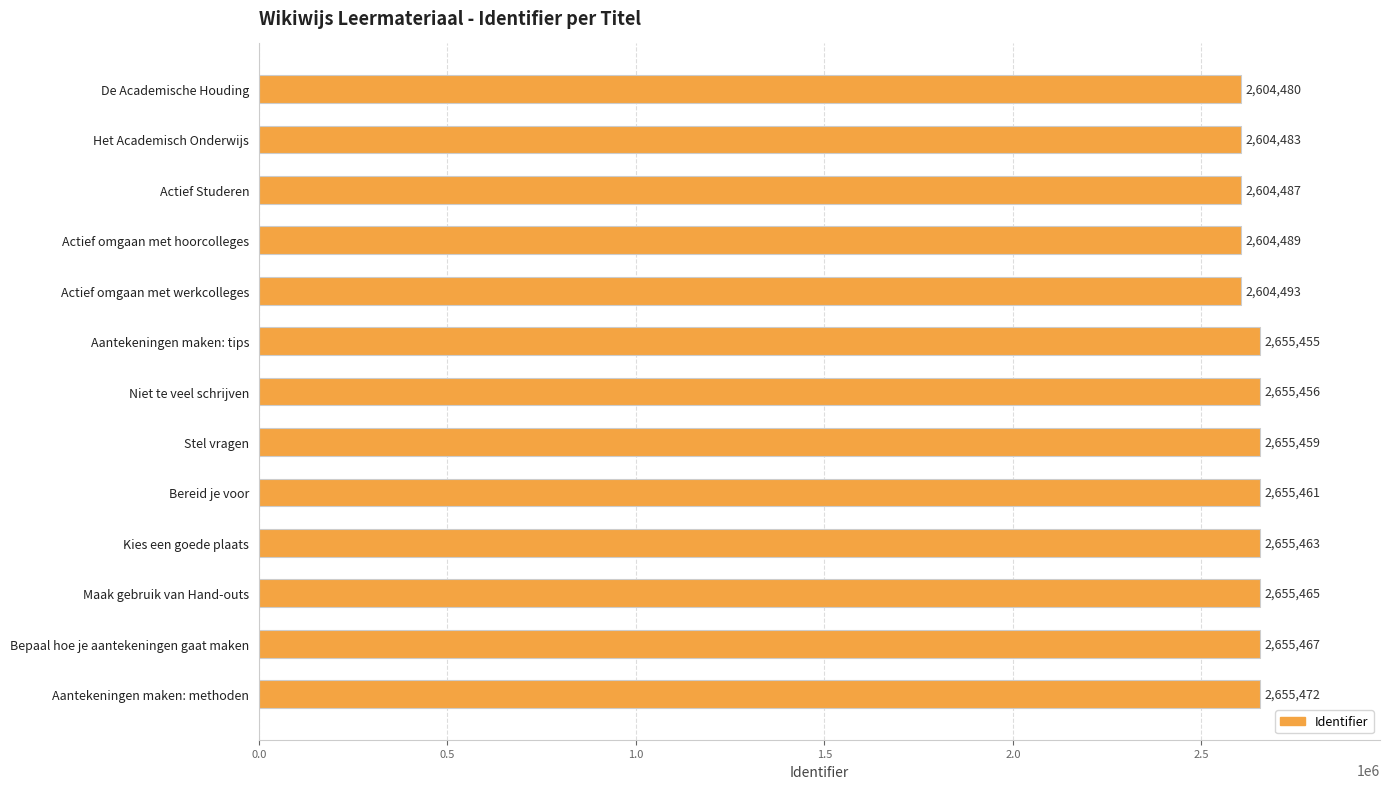

Rank the categories by value from highest to lowest.

Aantekeningen maken: methoden, Bepaal hoe je aantekeningen gaat maken, Maak gebruik van Hand-outs, Kies een goede plaats, Bereid je voor, Stel vragen, Niet te veel schrijven, Aantekeningen maken: tips, Actief omgaan met werkcolleges, Actief omgaan met hoorcolleges, Actief Studeren, Het Academisch Onderwijs, De Academische Houding